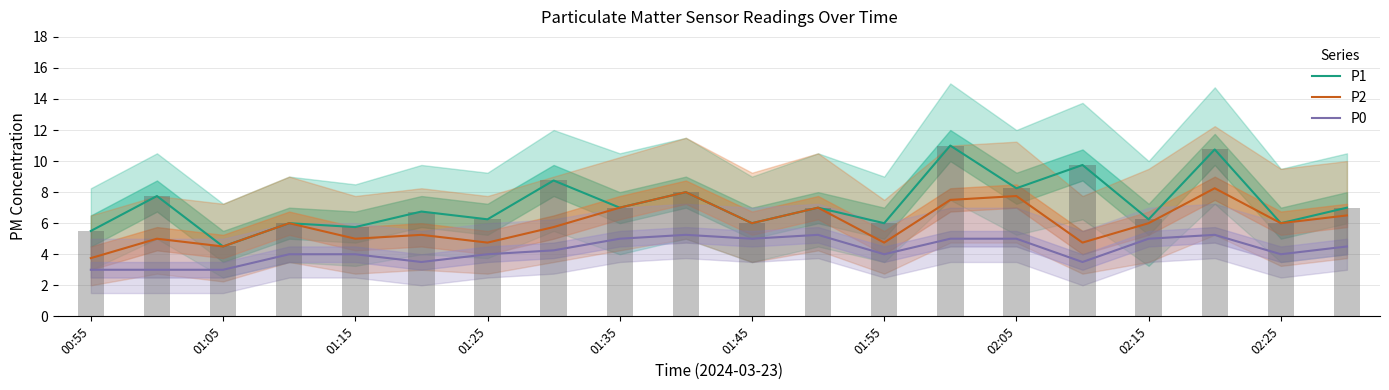

The P1 series shows 6.0 at 01:45. True or false?

True